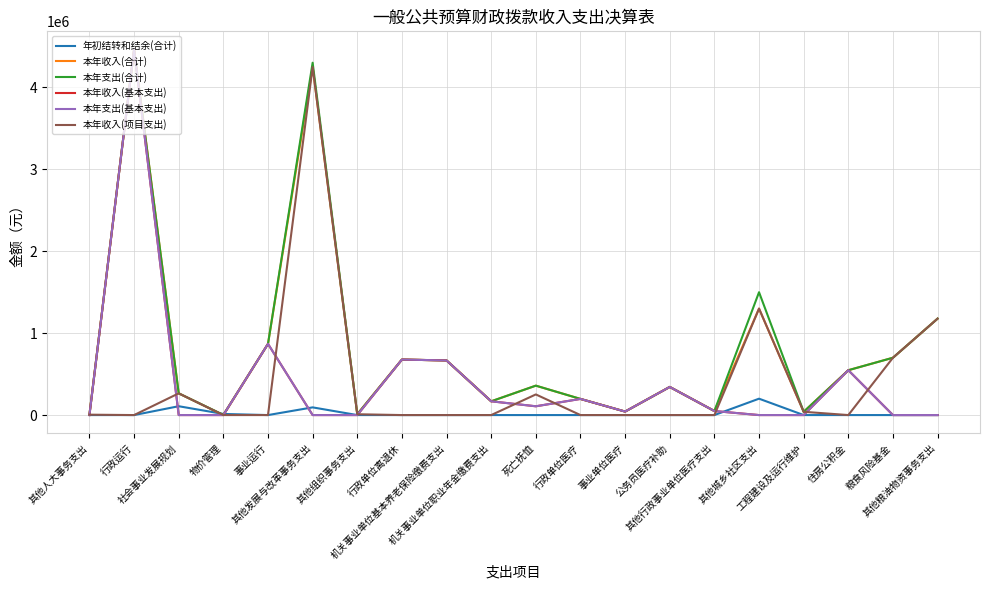

Reading right to left, transcribe all the data shown in this chart.

年初结转和结余(合计): 其他粮油物资事务支出=0.0	粮食风险基金=0.0	住房公积金=0.0	工程建设及运行维护=0.0	其他城乡社区支出=200000.0	其他行政事业单位医疗支出=0.0	公务员医疗补助=0.0	事业单位医疗=0.0	行政单位医疗=0.0	死亡抚恤=0.0	机关事业单位职业年金缴费支出=0.0	机关事业单位基本养老保险缴费支出=0.0	行政单位离退休=0.0	其他组织事务支出=0.0	其他发展与改革事务支出=93991.5	事业运行=0.0	物价管理=13680.0	社会事业发展规划=107967.0	行政运行=0.0	其他人大事务支出=0.0
本年收入(合计): 其他粮油物资事务支出=1177493.6	粮食风险基金=700000.0	住房公积金=547685.0	工程建设及运行维护=40000.0	其他城乡社区支出=1300000.0	其他行政事业单位医疗支出=49264.8	公务员医疗补助=343412.0	事业单位医疗=42742.9	行政单位医疗=197117.9	死亡抚恤=359187.0	机关事业单位职业年金缴费支出=168146.1	机关事业单位基本养老保险缴费支出=666870.9	行政单位离退休=677700.0	其他组织事务支出=10150.0	其他发展与改革事务支出=4249879.0	事业运行=869054.0	物价管理=0.0	社会事业发展规划=265200.0	行政运行=4461996.9	其他人大事务支出=4751.0
本年支出(合计): 其他粮油物资事务支出=1177493.6	粮食风险基金=700000.0	住房公积金=547685.0	工程建设及运行维护=40000.0	其他城乡社区支出=1500000.0	其他行政事业单位医疗支出=49264.8	公务员医疗补助=343412.0	事业单位医疗=42742.9	行政单位医疗=197117.9	死亡抚恤=359187.0	机关事业单位职业年金缴费支出=168146.1	机关事业单位基本养老保险缴费支出=666870.9	行政单位离退休=677700.0	其他组织事务支出=10150.0	其他发展与改革事务支出=4301921.6	事业运行=869054.0	物价管理=2438.0	社会事业发展规划=265200.0	行政运行=4461996.9	其他人大事务支出=4751.0
本年收入(基本支出): 其他粮油物资事务支出=0.0	粮食风险基金=0.0	住房公积金=547685.0	工程建设及运行维护=0.0	其他城乡社区支出=0.0	其他行政事业单位医疗支出=49264.8	公务员医疗补助=343412.0	事业单位医疗=42742.9	行政单位医疗=197117.9	死亡抚恤=107256.0	机关事业单位职业年金缴费支出=168146.1	机关事业单位基本养老保险缴费支出=666870.9	行政单位离退休=677700.0	其他组织事务支出=0.0	其他发展与改革事务支出=0.0	事业运行=869054.0	物价管理=0.0	社会事业发展规划=0.0	行政运行=4461996.9	其他人大事务支出=0.0
本年支出(基本支出): 其他粮油物资事务支出=0.0	粮食风险基金=0.0	住房公积金=547685.0	工程建设及运行维护=0.0	其他城乡社区支出=0.0	其他行政事业单位医疗支出=49264.8	公务员医疗补助=343412.0	事业单位医疗=42742.9	行政单位医疗=197117.9	死亡抚恤=107256.0	机关事业单位职业年金缴费支出=168146.1	机关事业单位基本养老保险缴费支出=666870.9	行政单位离退休=677700.0	其他组织事务支出=0.0	其他发展与改革事务支出=0.0	事业运行=869054.0	物价管理=0.0	社会事业发展规划=0.0	行政运行=4461996.9	其他人大事务支出=0.0
本年收入(项目支出): 其他粮油物资事务支出=1177493.6	粮食风险基金=700000.0	住房公积金=0.0	工程建设及运行维护=40000.0	其他城乡社区支出=1300000.0	其他行政事业单位医疗支出=0.0	公务员医疗补助=0.0	事业单位医疗=0.0	行政单位医疗=0.0	死亡抚恤=251931.0	机关事业单位职业年金缴费支出=0.0	机关事业单位基本养老保险缴费支出=0.0	行政单位离退休=0.0	其他组织事务支出=10150.0	其他发展与改革事务支出=4249879.0	事业运行=0.0	物价管理=0.0	社会事业发展规划=265200.0	行政运行=0.0	其他人大事务支出=4751.0